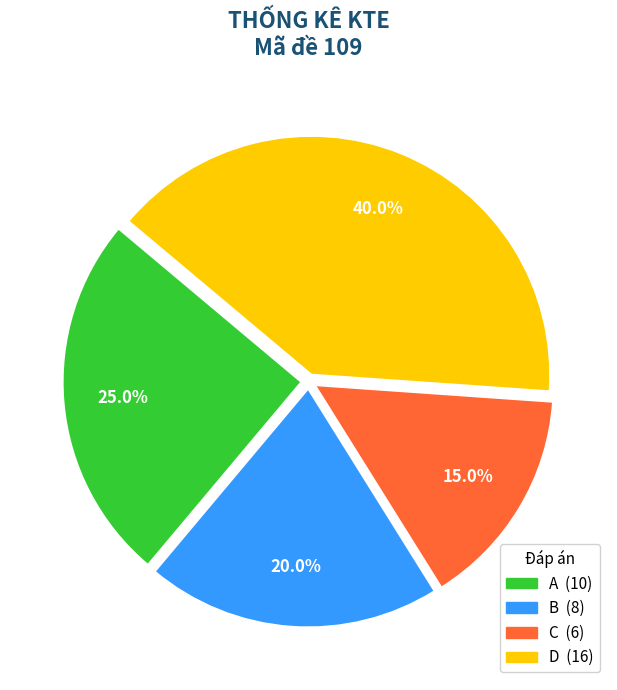

What is the ratio of the value at B to the value at D?

0.5